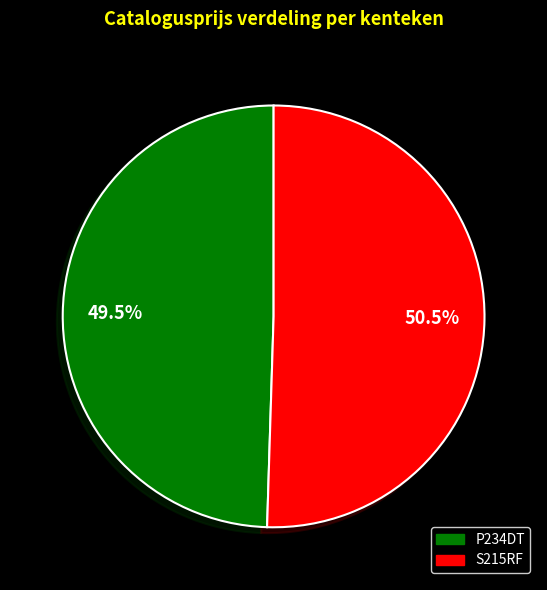

Is it true that S215RF is 37% of the pie?

False